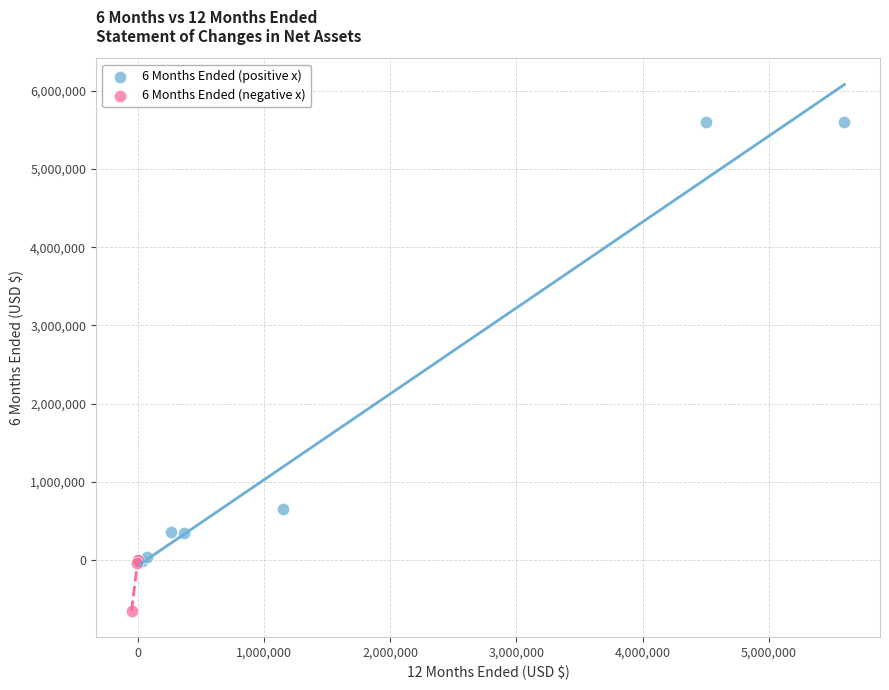

Which series contains the highest Y value?

6 Months Ended (positive x)